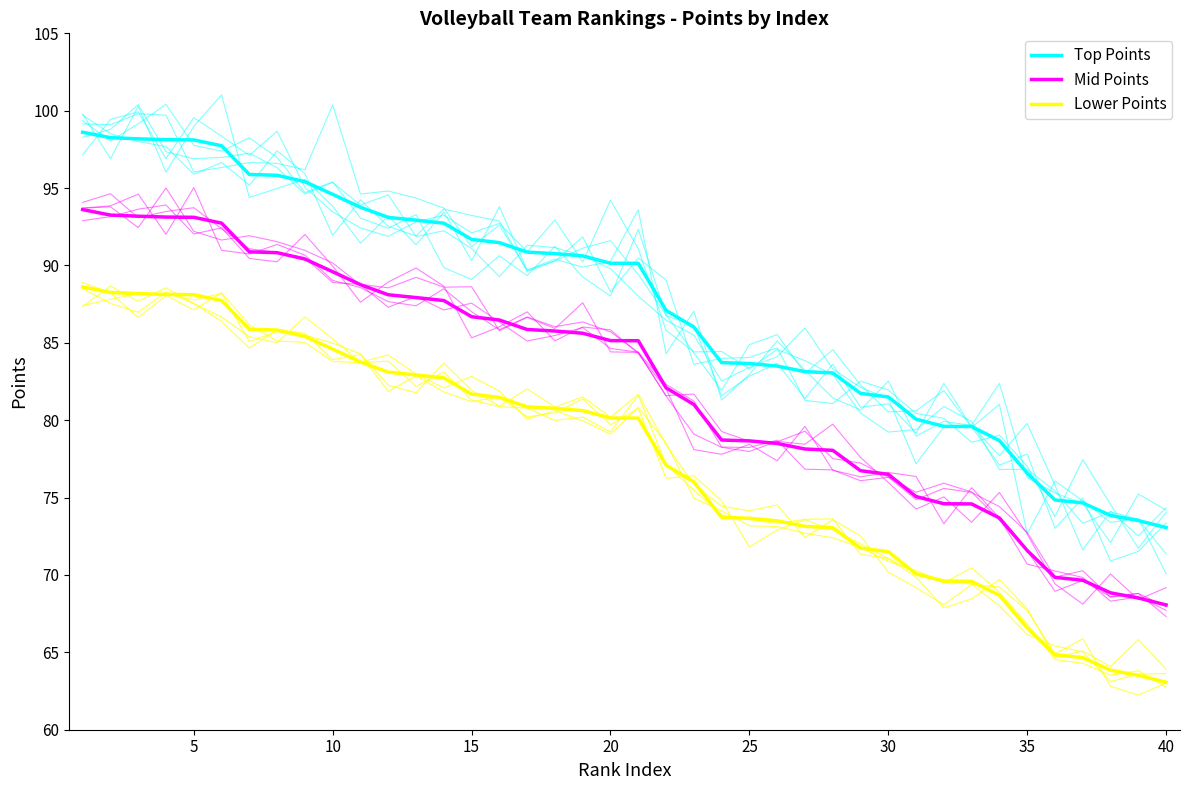

At which category does the chart reach its minimum across all series?

40